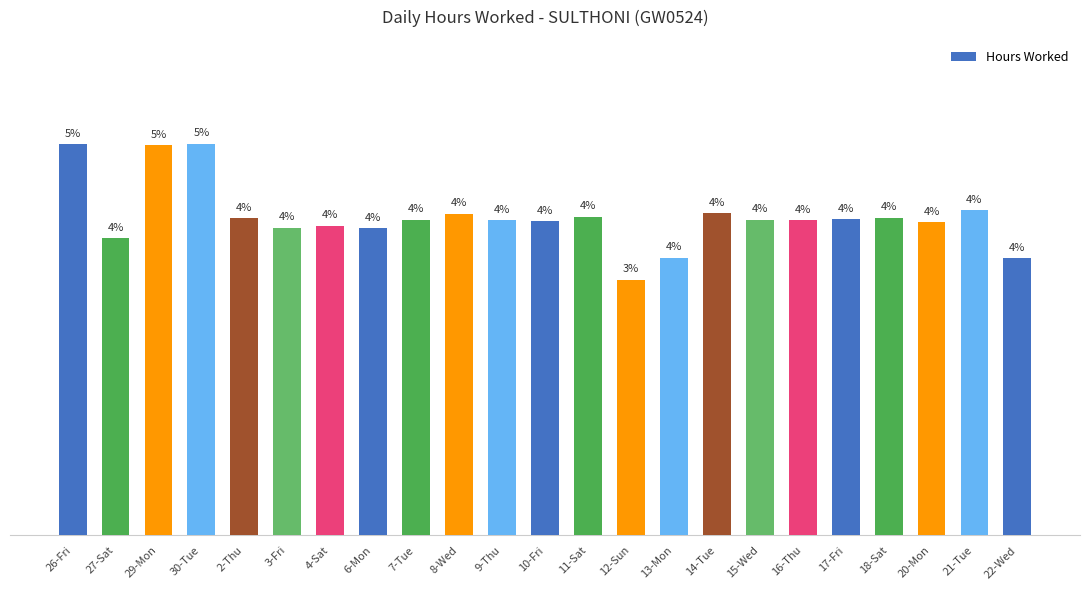

Are the bars horizontal?

No